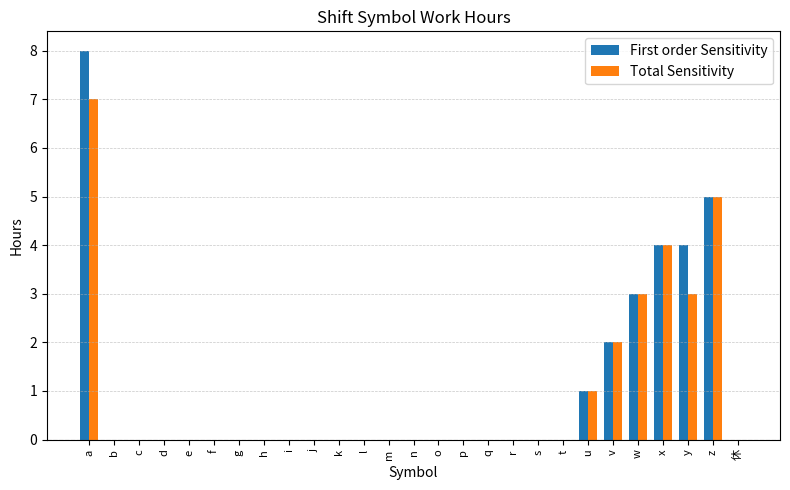

What is the highest value of the Total Sensitivity series?

7